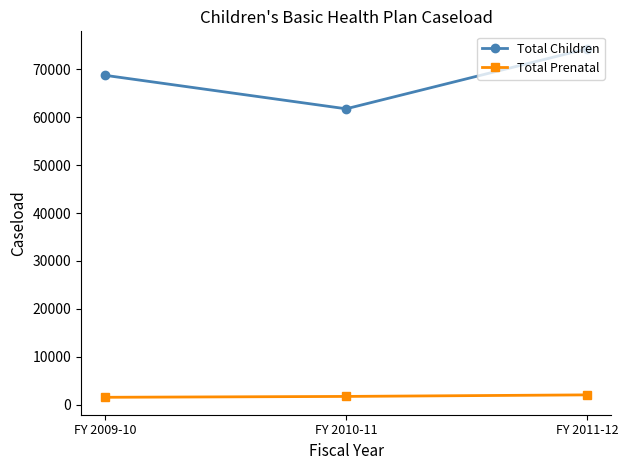

Which category has the highest value across all series?

FY 2011-12